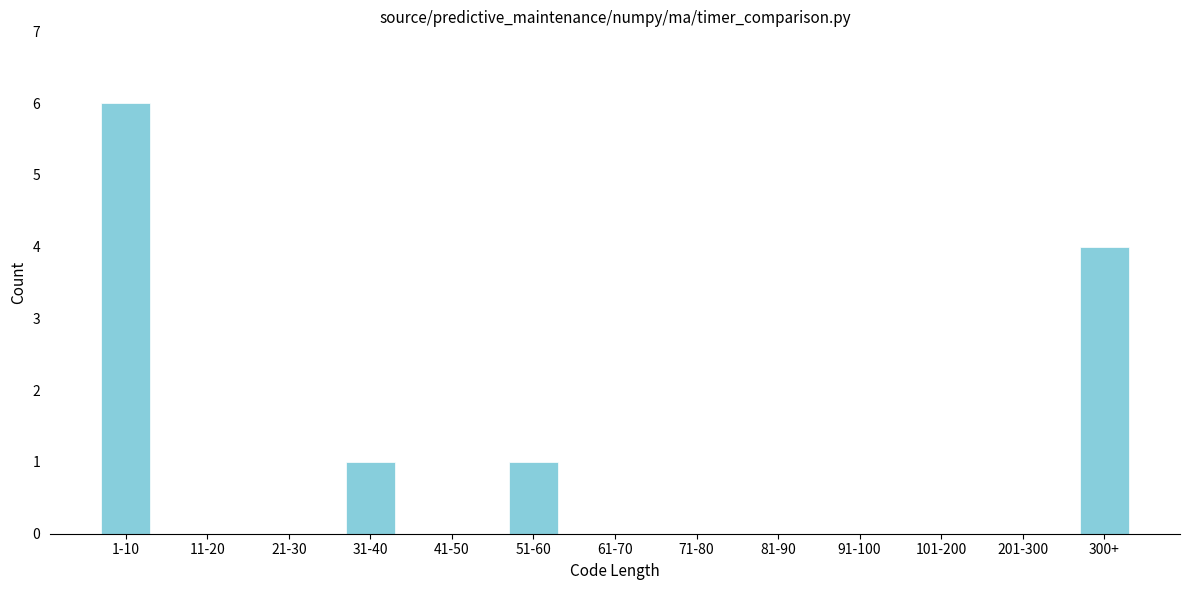

Reading left to right, transcribe all the data shown in this chart.

1-10=6	11-20=0	21-30=0	31-40=1	41-50=0	51-60=1	61-70=0	71-80=0	81-90=0	91-100=0	101-200=0	201-300=0	300+=4